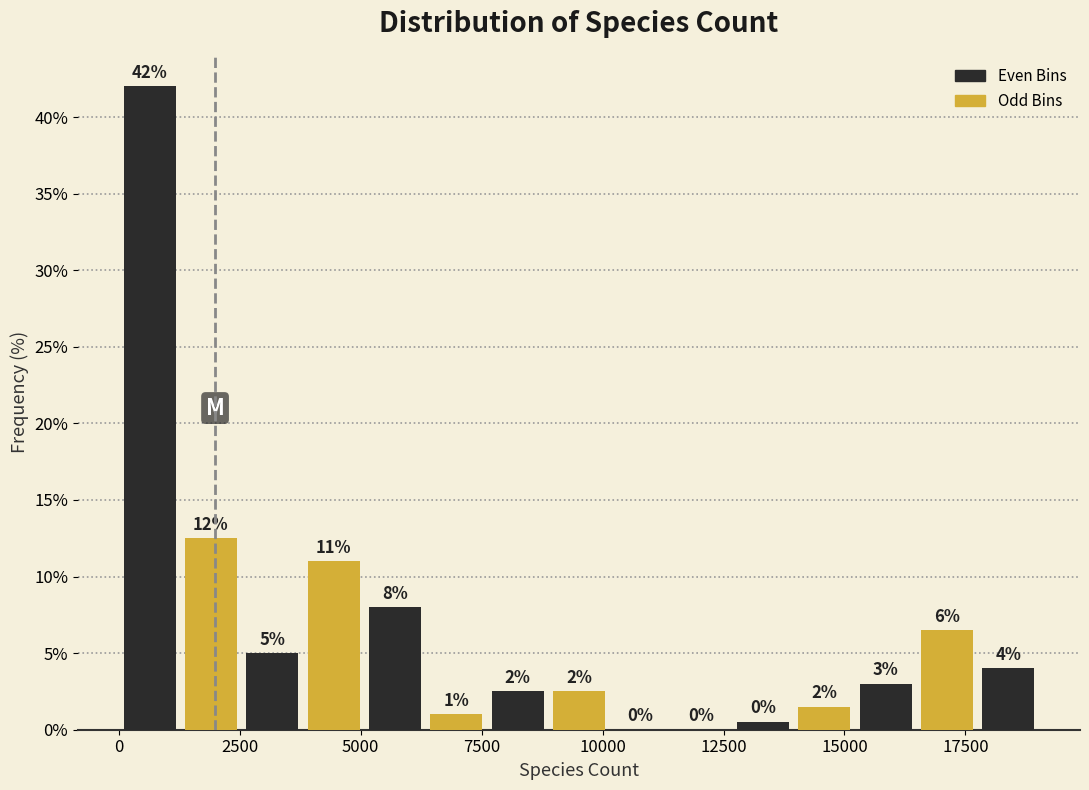

Read against the x-axis, roughly where is the centre of the tallest bar?

500